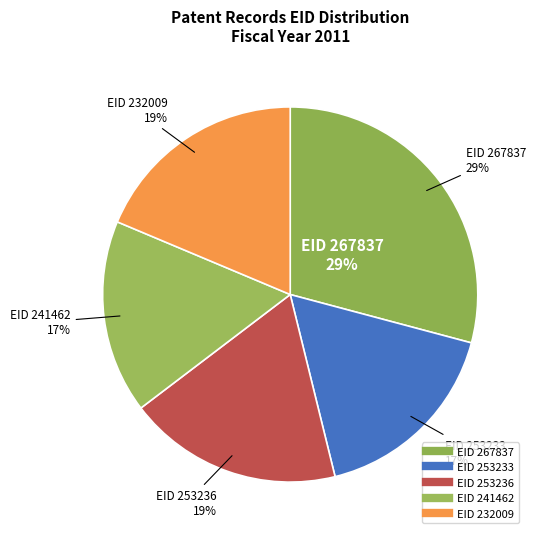

To the nearest percent, what portion does 241462 represent?

17%